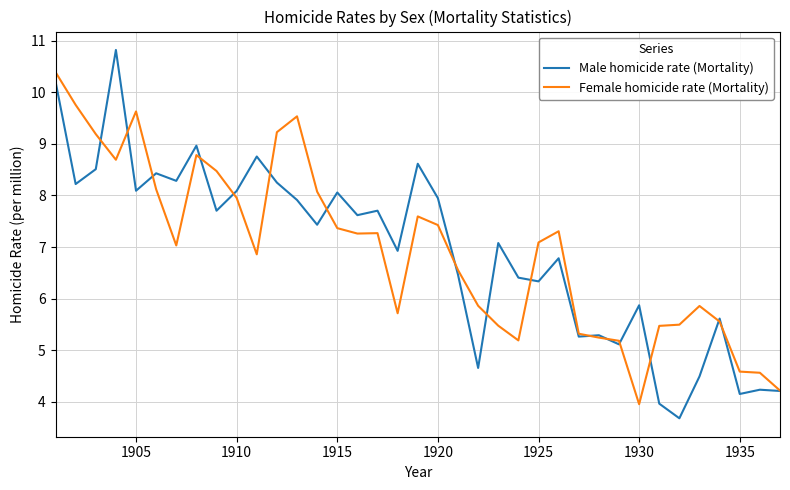

What are all the series names shown in the legend?

Male homicide rate (Mortality), Female homicide rate (Mortality)